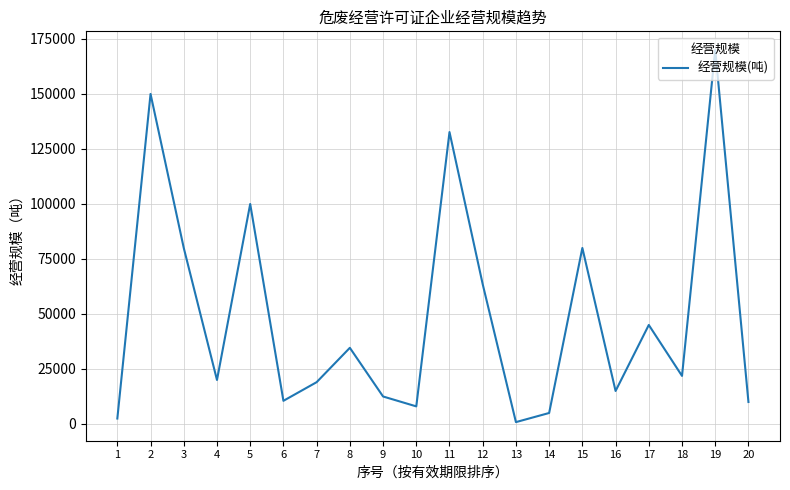

What is the maximum value shown in the chart?

170000